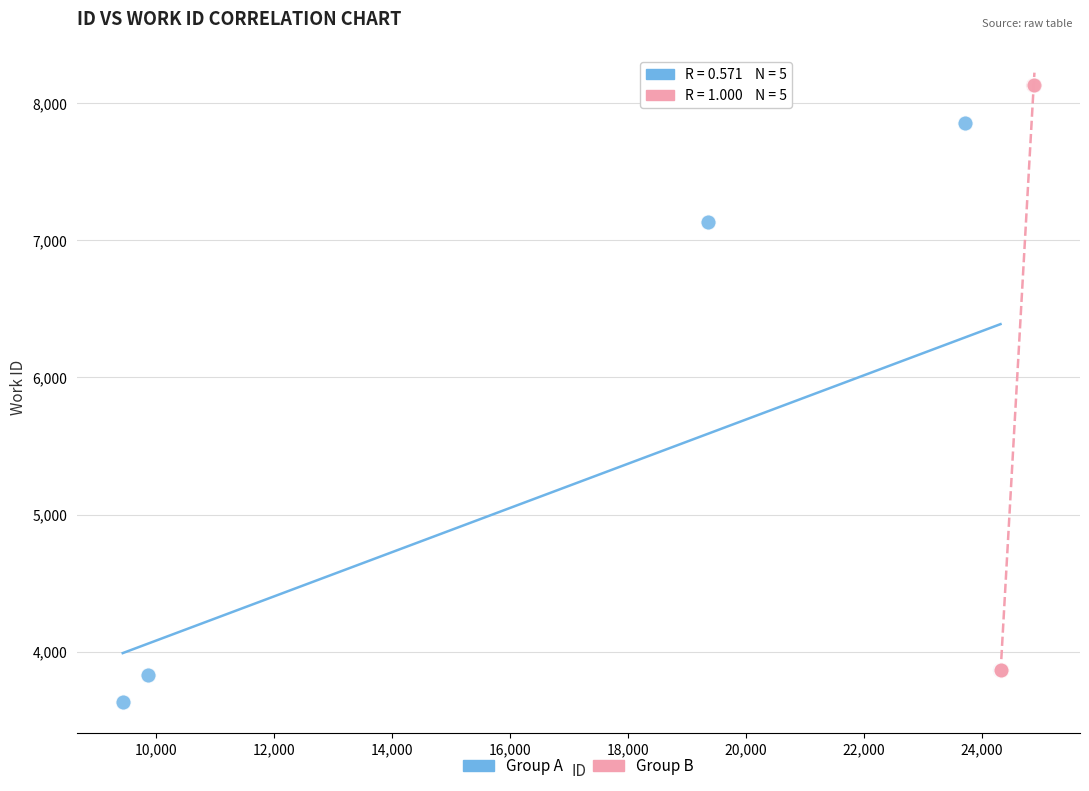

Which series has the largest Y range (max minus min)?

Group B